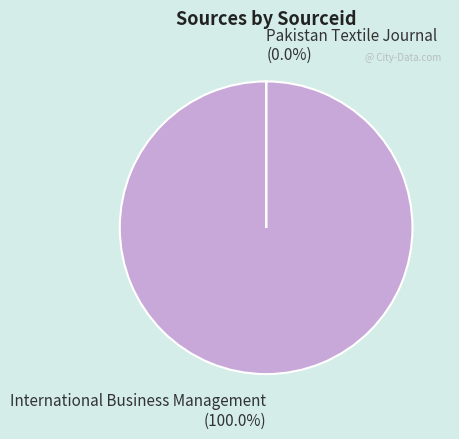

Does Pakistan Textile Journal account for over 50% of the chart?

No